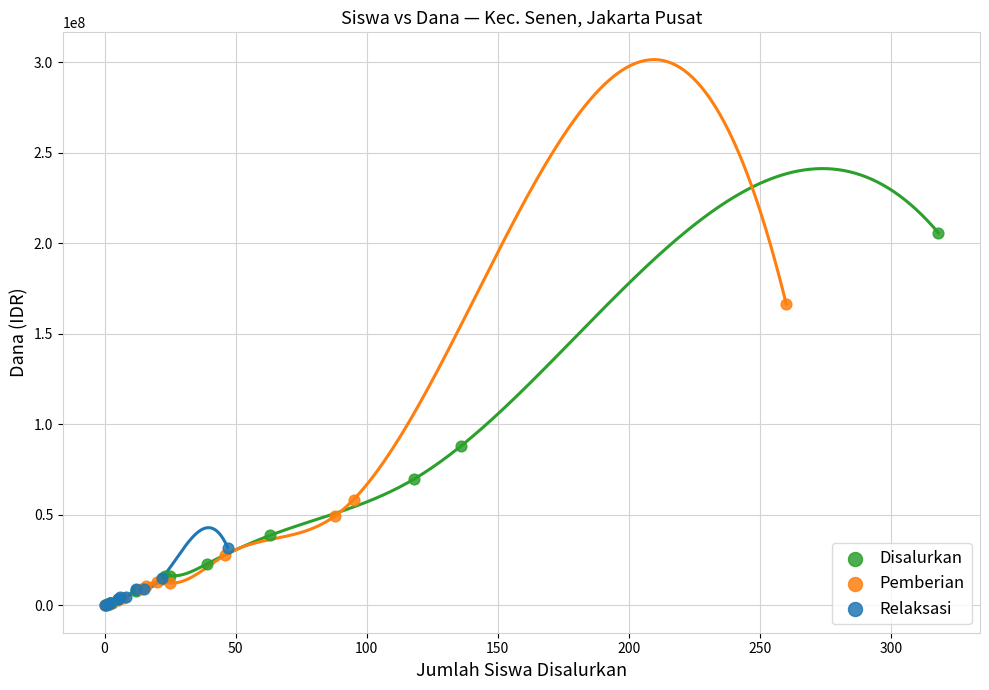

Which series has the largest Y range (max minus min)?

Disalurkan